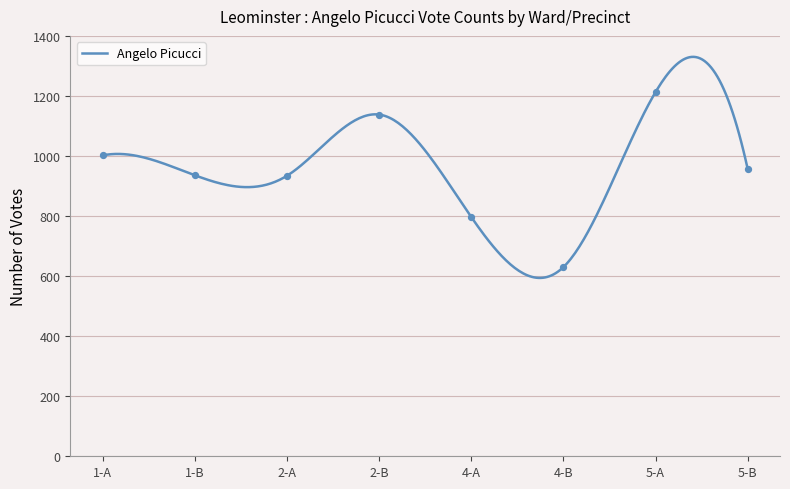

What is the ratio of the value at 1-A to the value at 4-B?

1.6